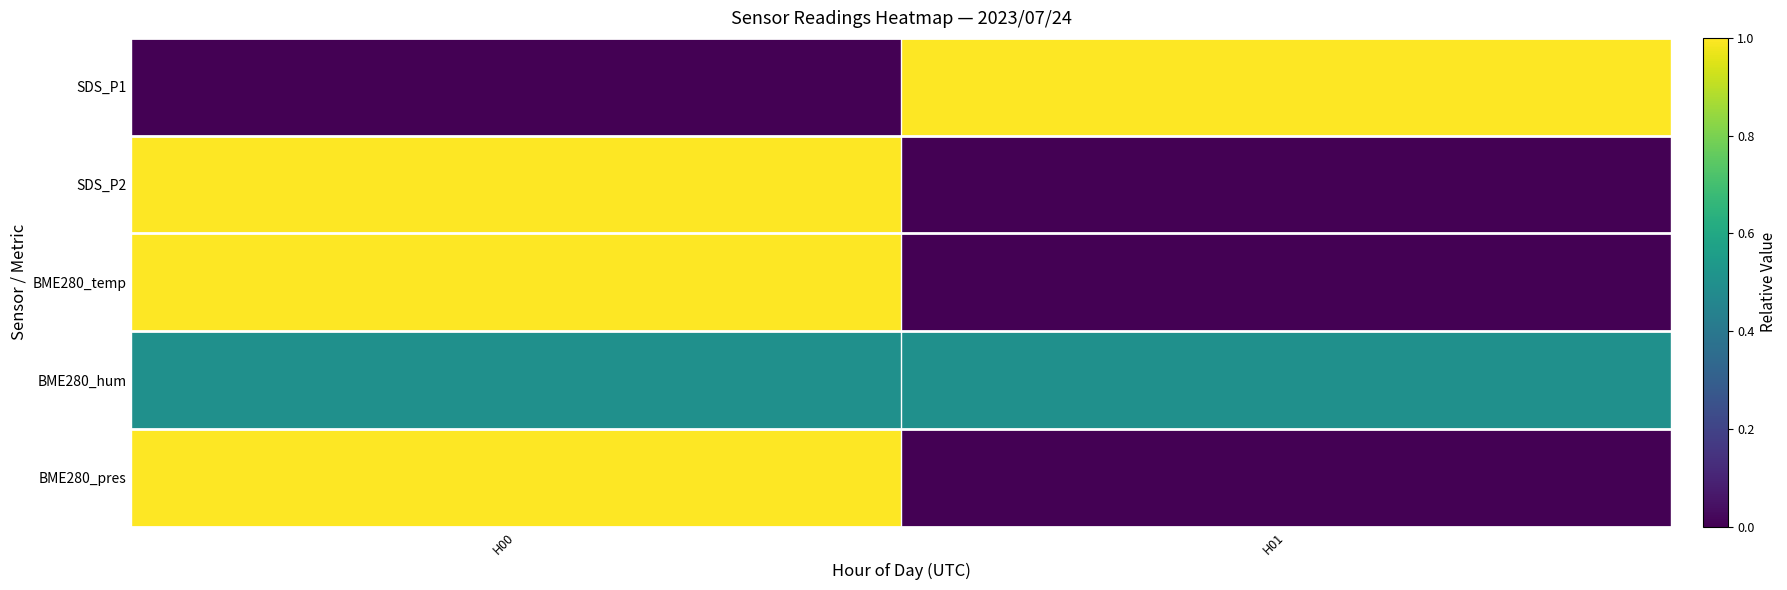

At how many categories does at least one series exceed 0?

2